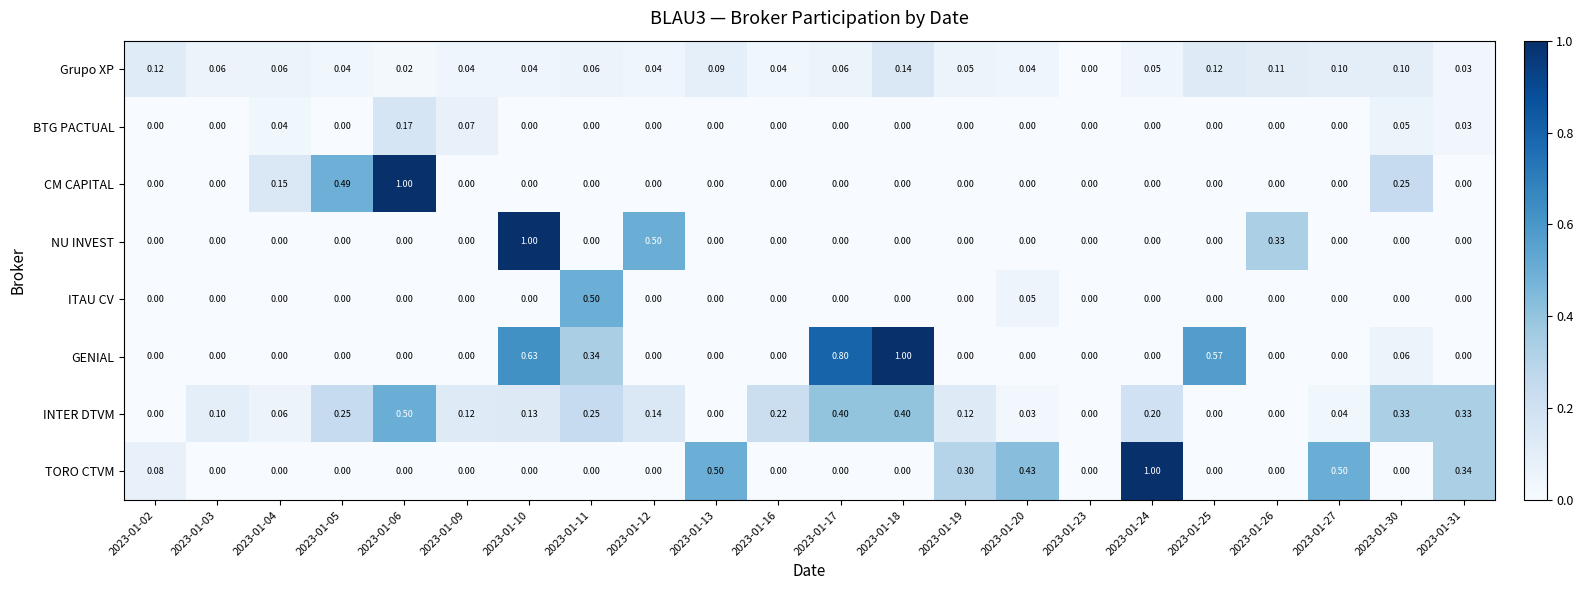

Between 2023-01-12 and 2023-01-30, which series saw the biggest shift?

NU INVEST